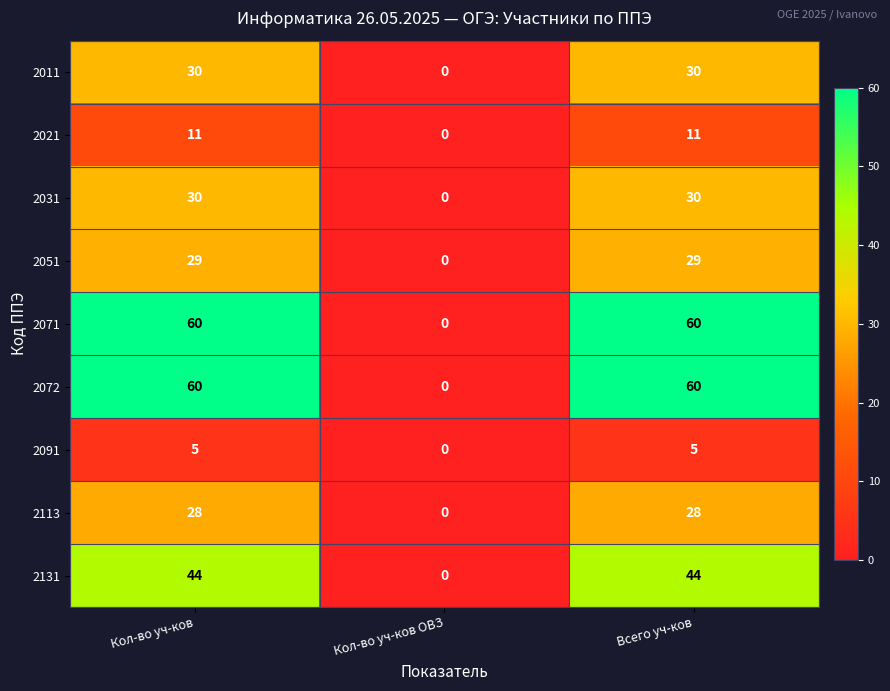

What is the total value across all series at Всего уч-ков?

297